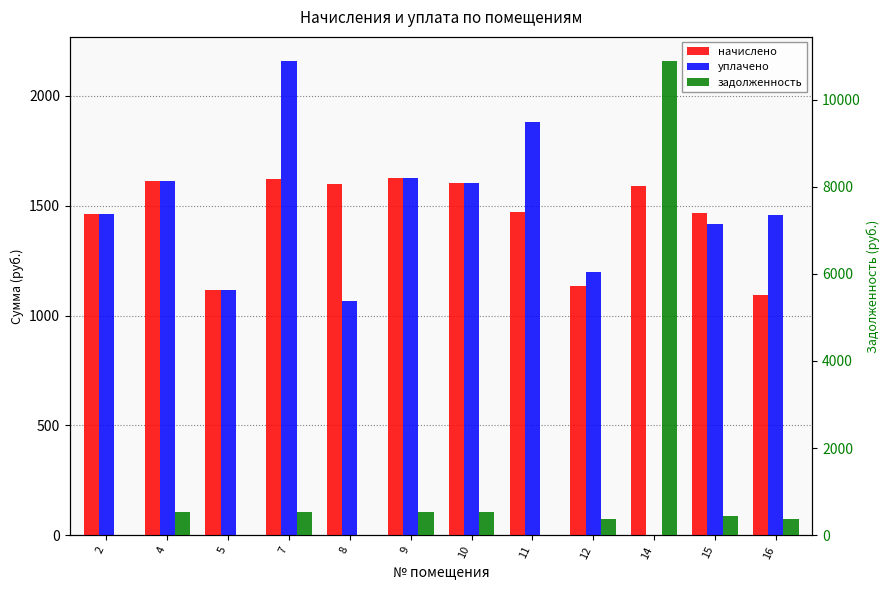

What are all the series names shown in the legend?

начислено, уплачено, задолженность